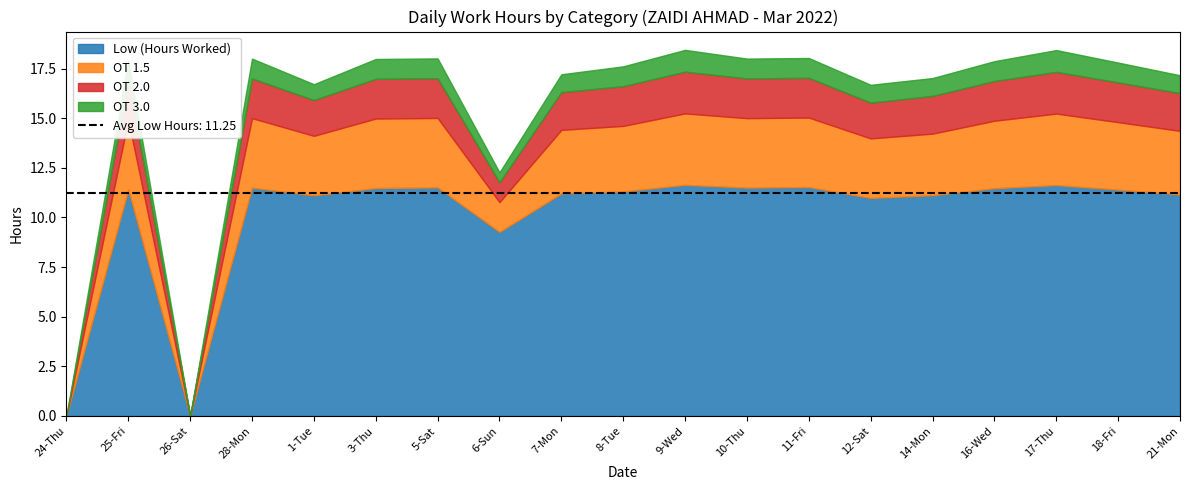

Which has a higher value, 6-Sun or 5-Sat?

5-Sat